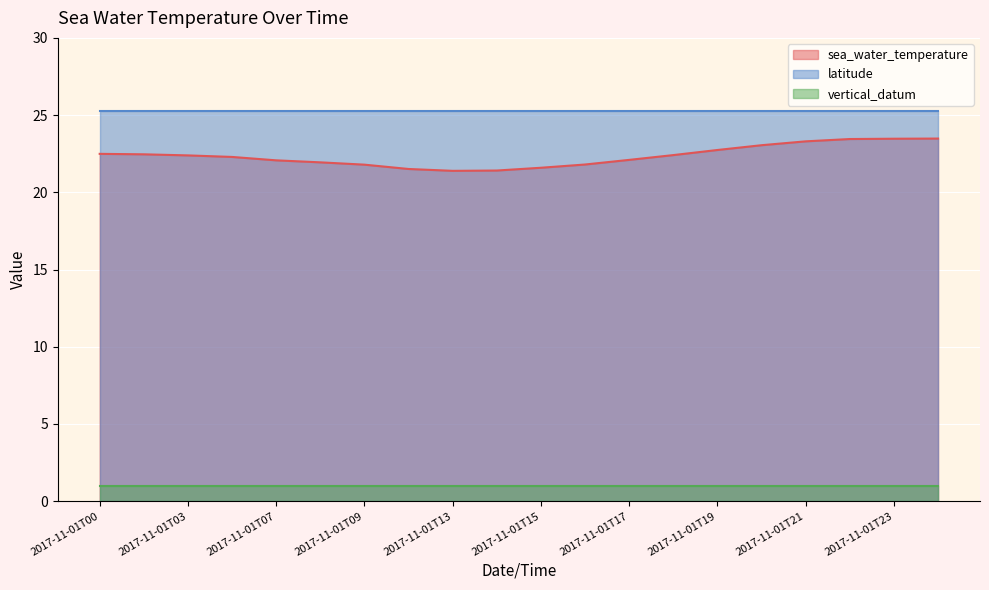

What are all the series names shown in the legend?

sea_water_temperature, latitude, vertical_datum